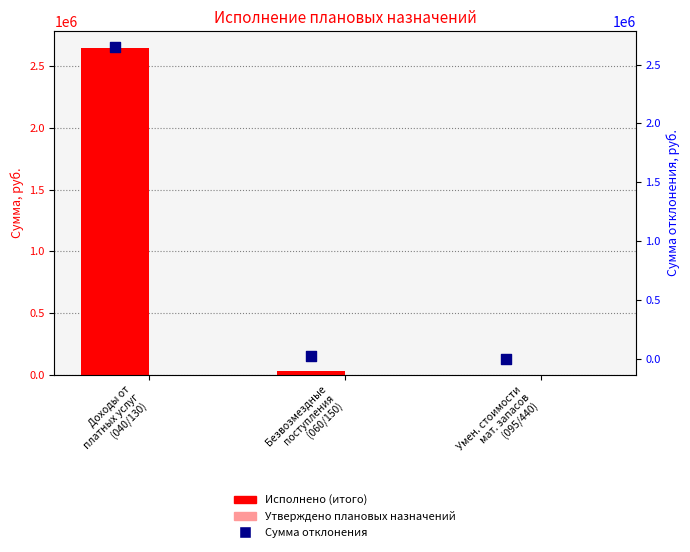

Which series reaches the minimum Y coordinate?

Утверждено плановых назначений